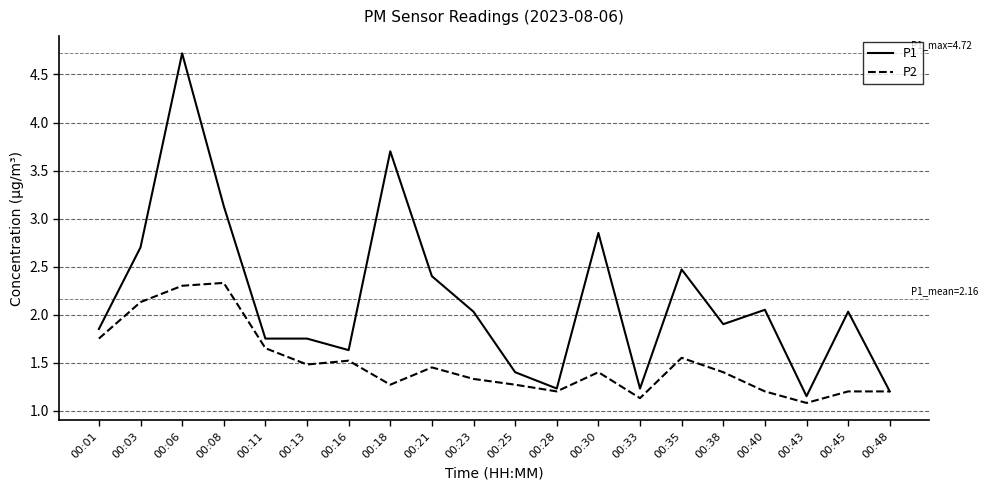

Between 00:01 and 00:43, which series saw the biggest shift?

P1